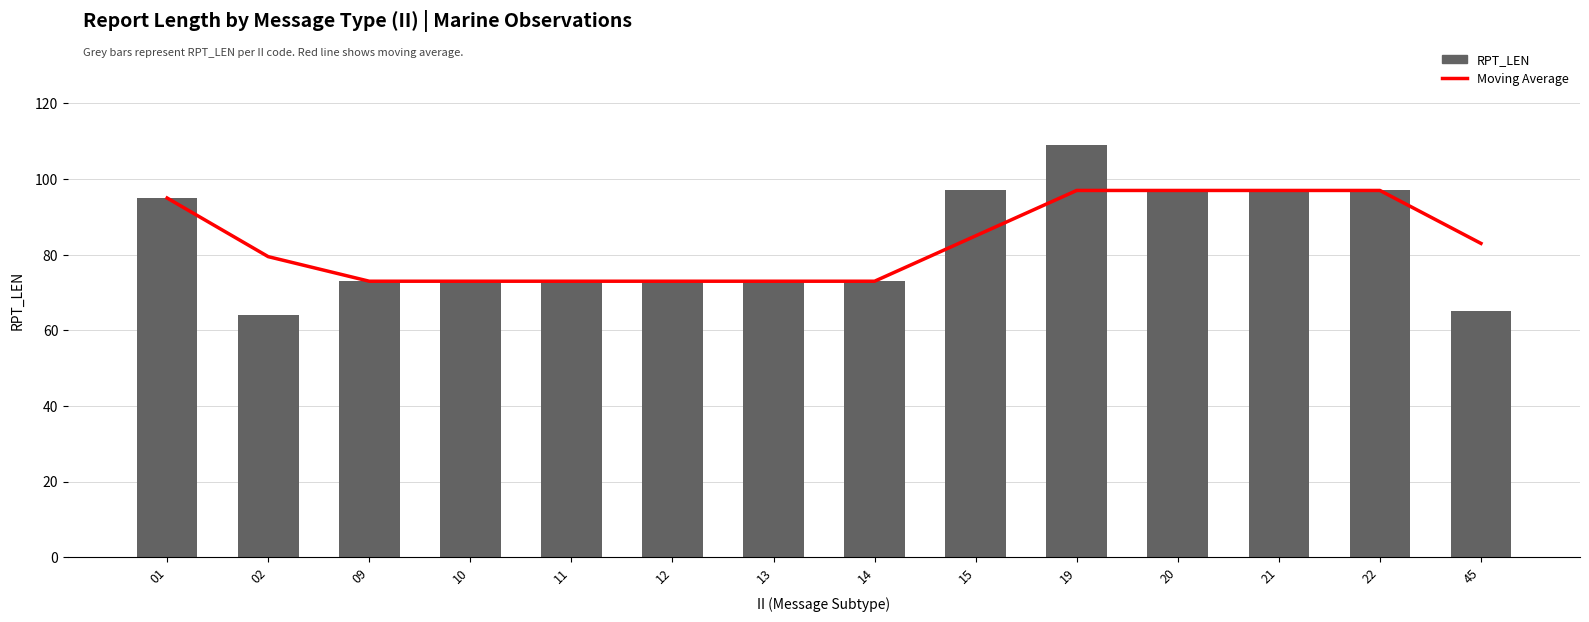

Rank the series by their average value, from highest to lowest.

Moving Average, RPT_LEN